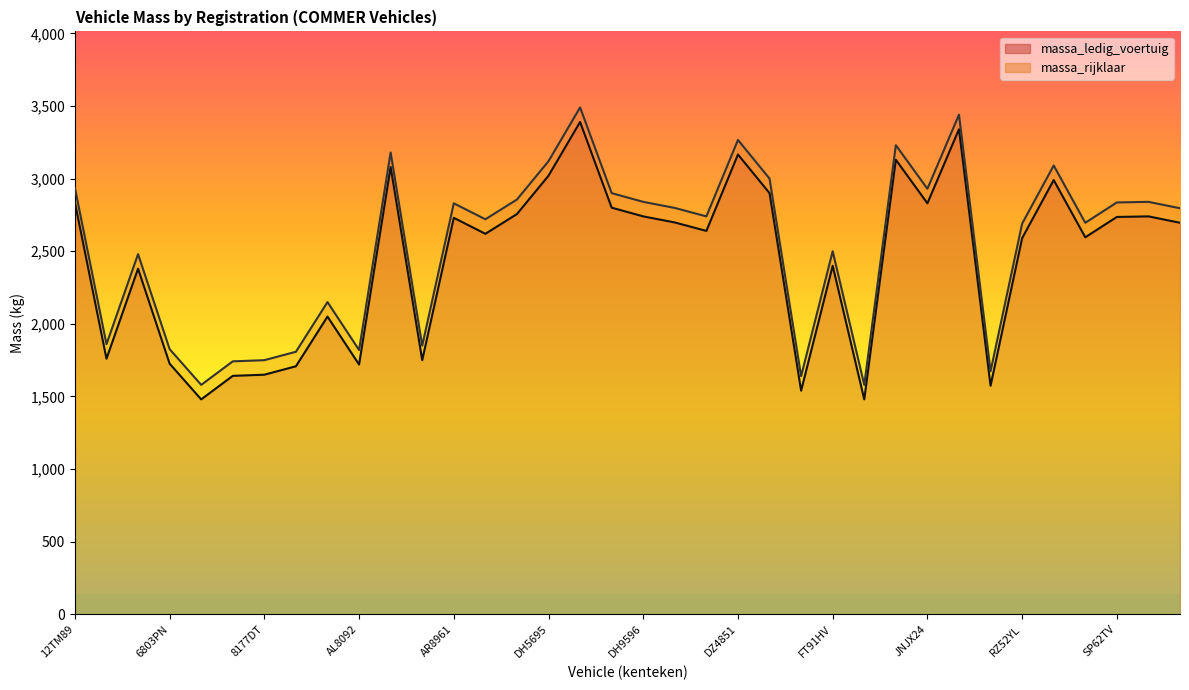

What is the difference between the maximum and minimum values in the massa_ledig_voertuig series?

1910